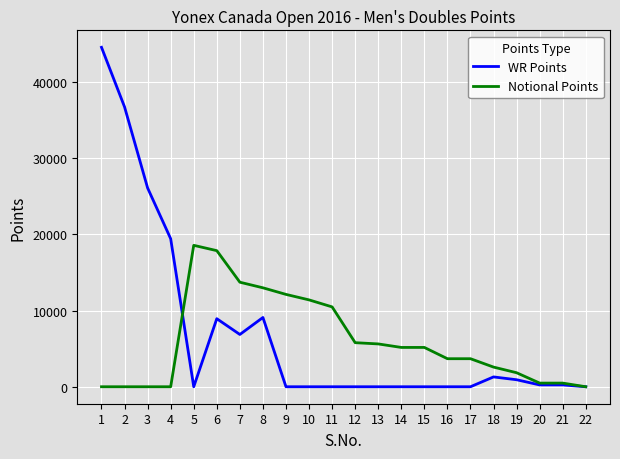

Is the value of Notional Points at 22 greater than the value of WR Points at 1?

No